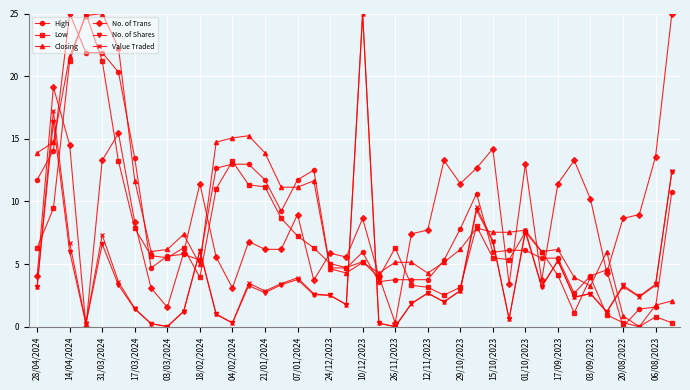

At how many categories does at least one series exceed 20?

6